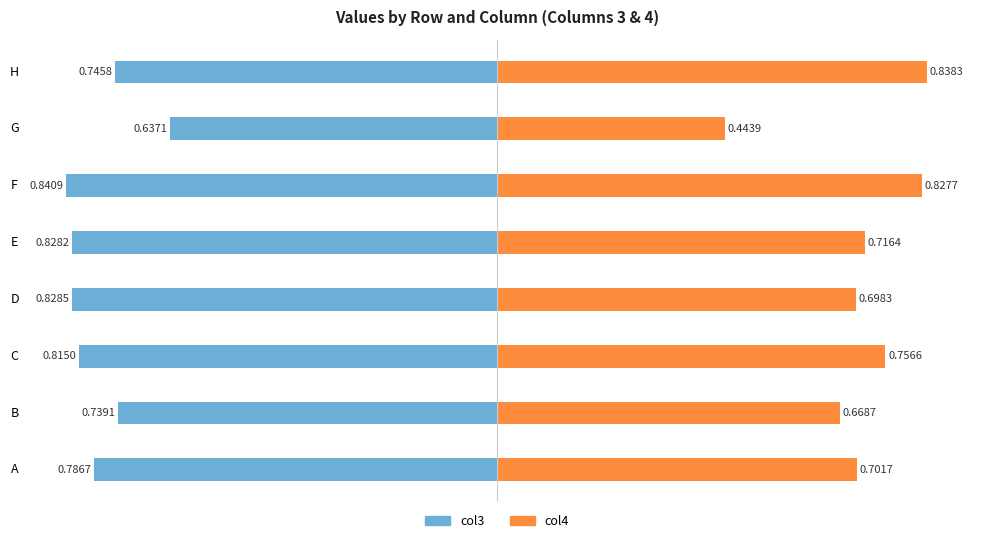

How many bars are there in total?

16